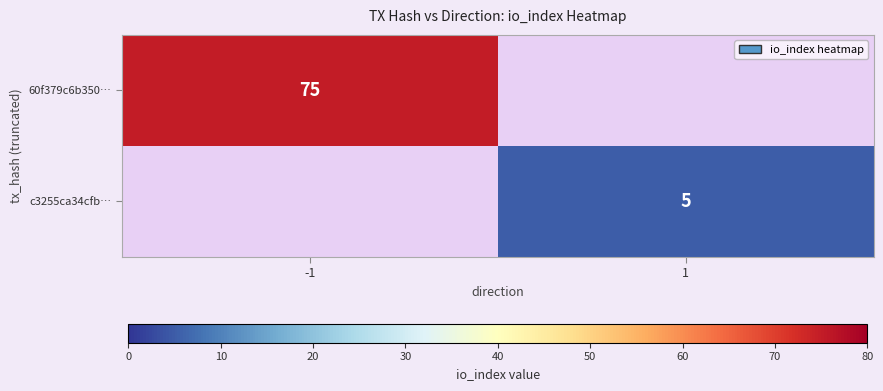

The value of c3255ca34cfb… at 1 is 1. True or false?

False